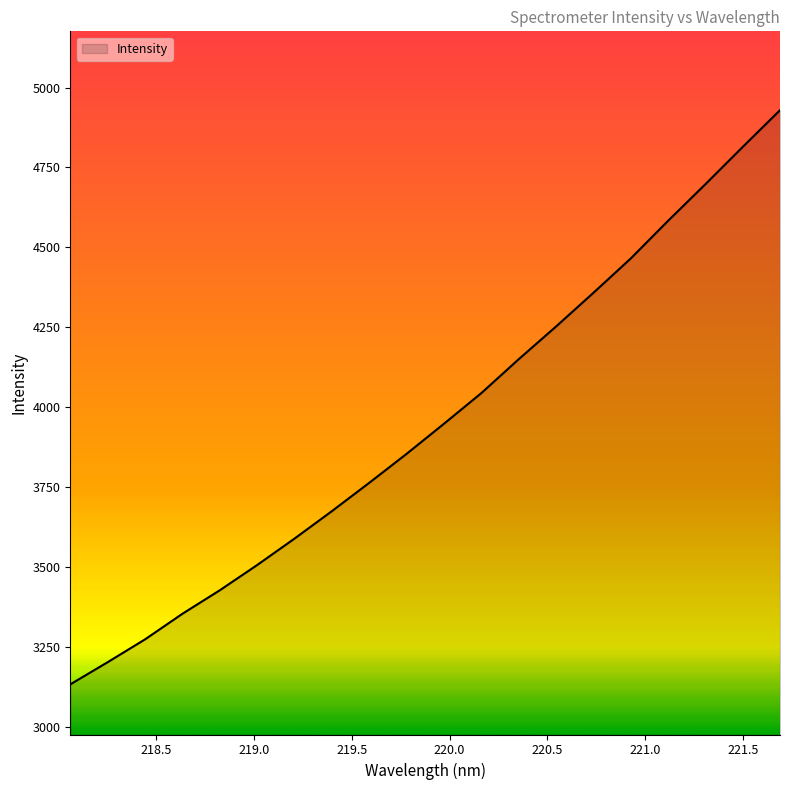

What is the difference between the maximum and minimum values?

1794.8